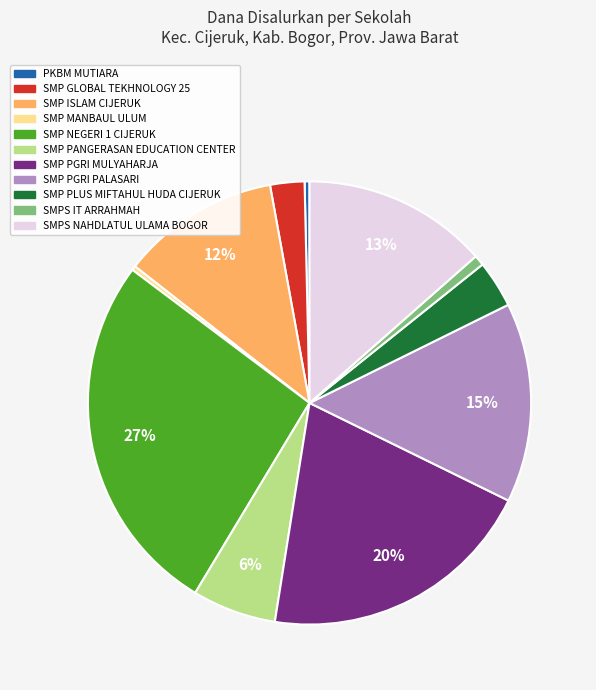

Is SMP PGRI MULYAHARJA the majority of the pie?

No